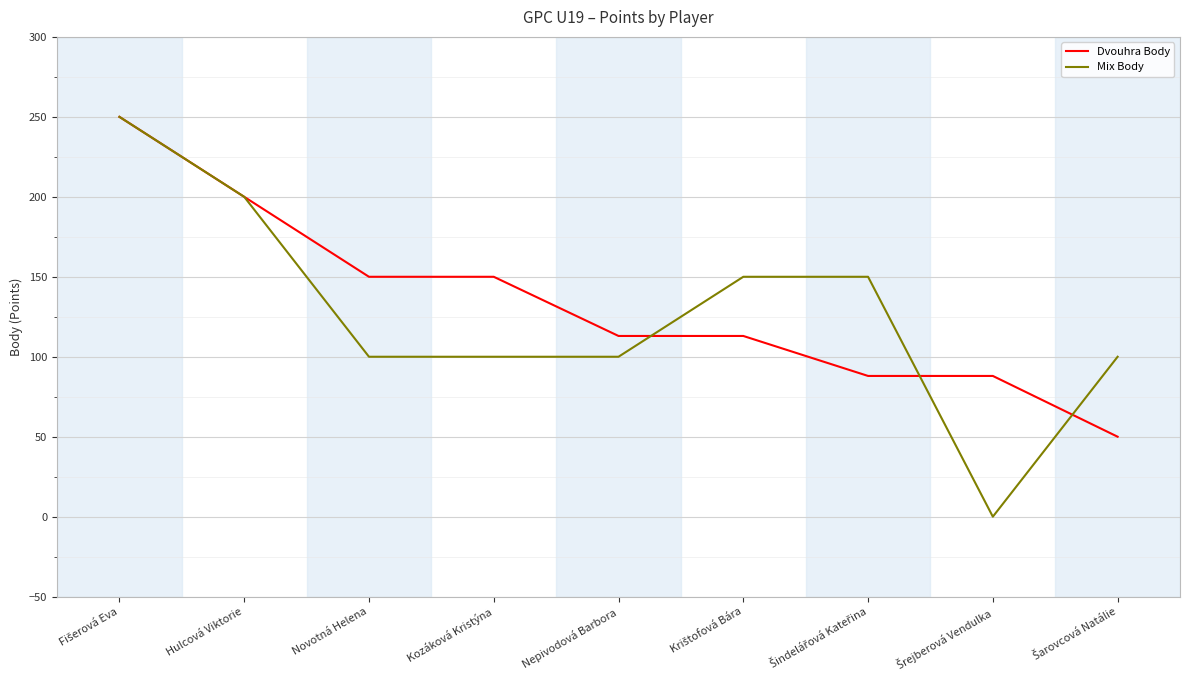

What is the greatest value displayed?

250